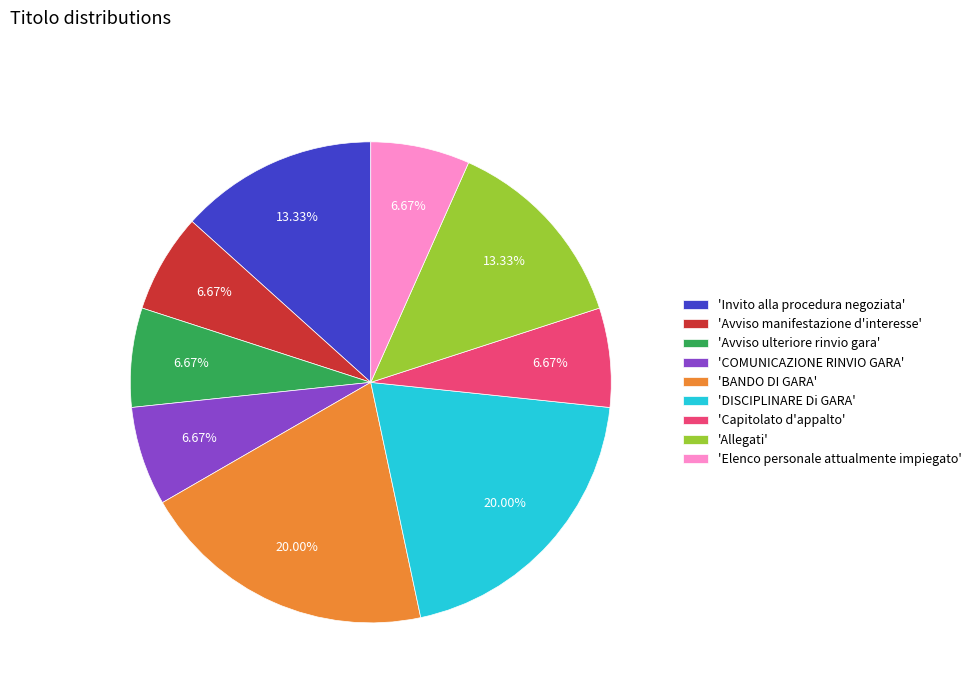

Is the sum of 'Invito alla procedura negoziata' and 'DISCIPLINARE Di GARA' greater than half?

No